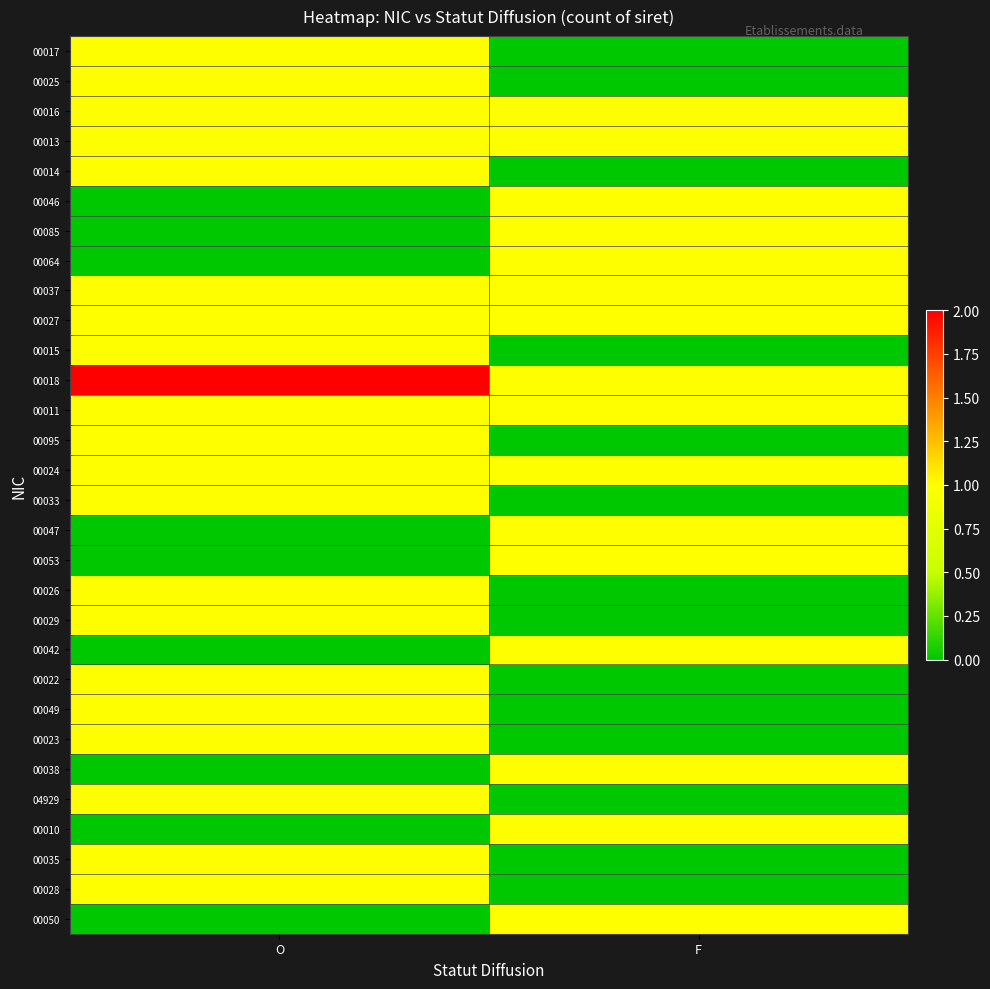

Which series has the largest range (max minus min)?

00017